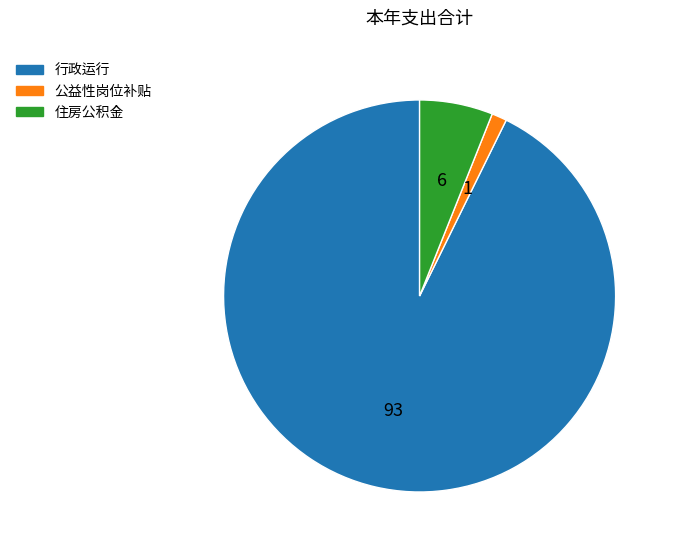

What is the smallest slice in the pie chart?

公益性岗位补贴